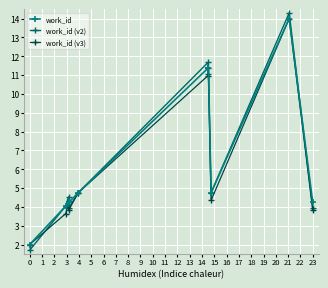

What is the value of the work_id (v3) point at the 2nd from the left?

3.6